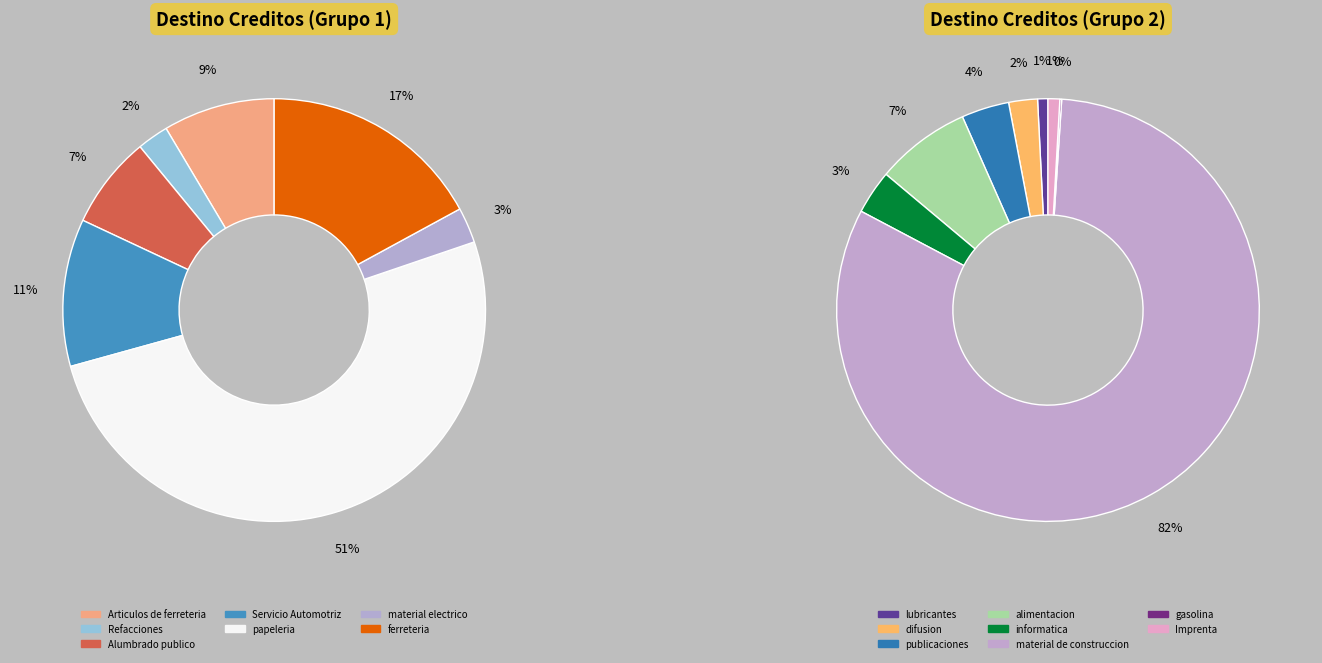

True or false: Articulos de ferreteria accounts for 8% of the total.

False